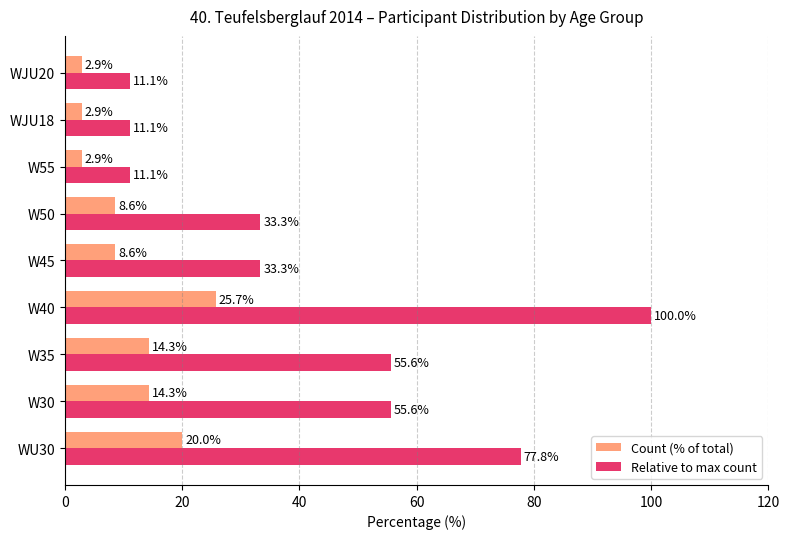

What is the sum of all Count (% of total) values?

100.0